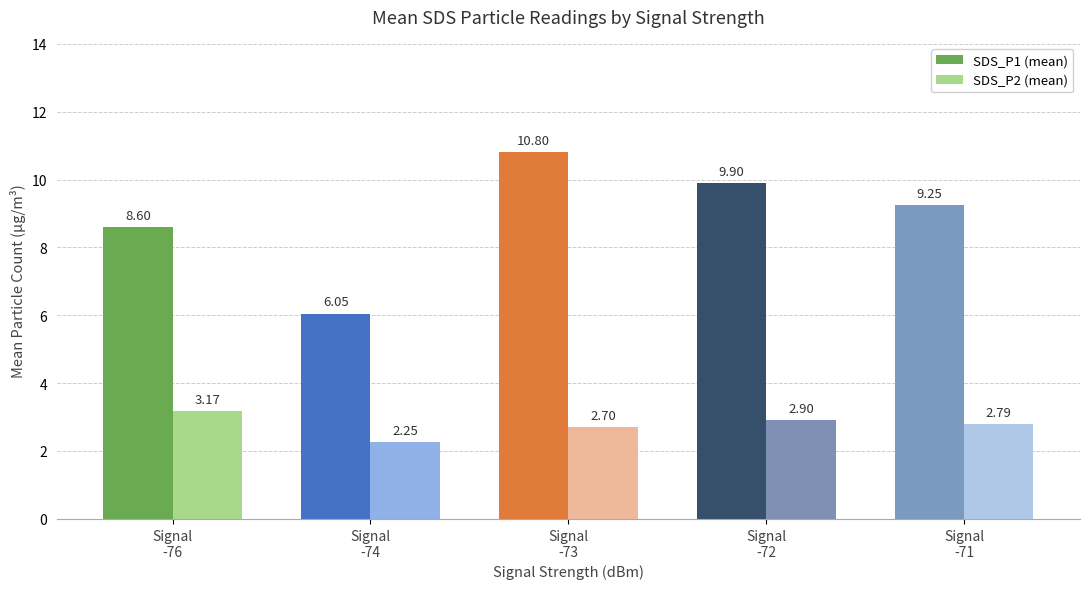

Are the bars grouped side by side (vs. stacked)?

Yes